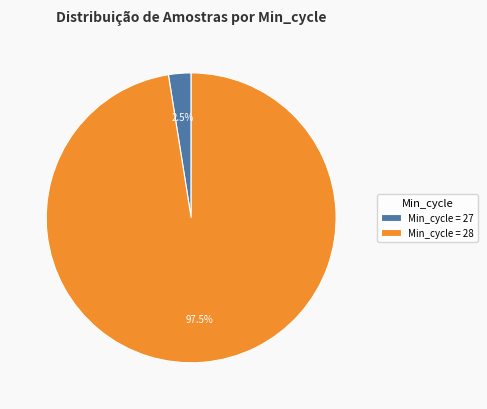

Does Min_cycle = 27 account for over 50% of the chart?

No